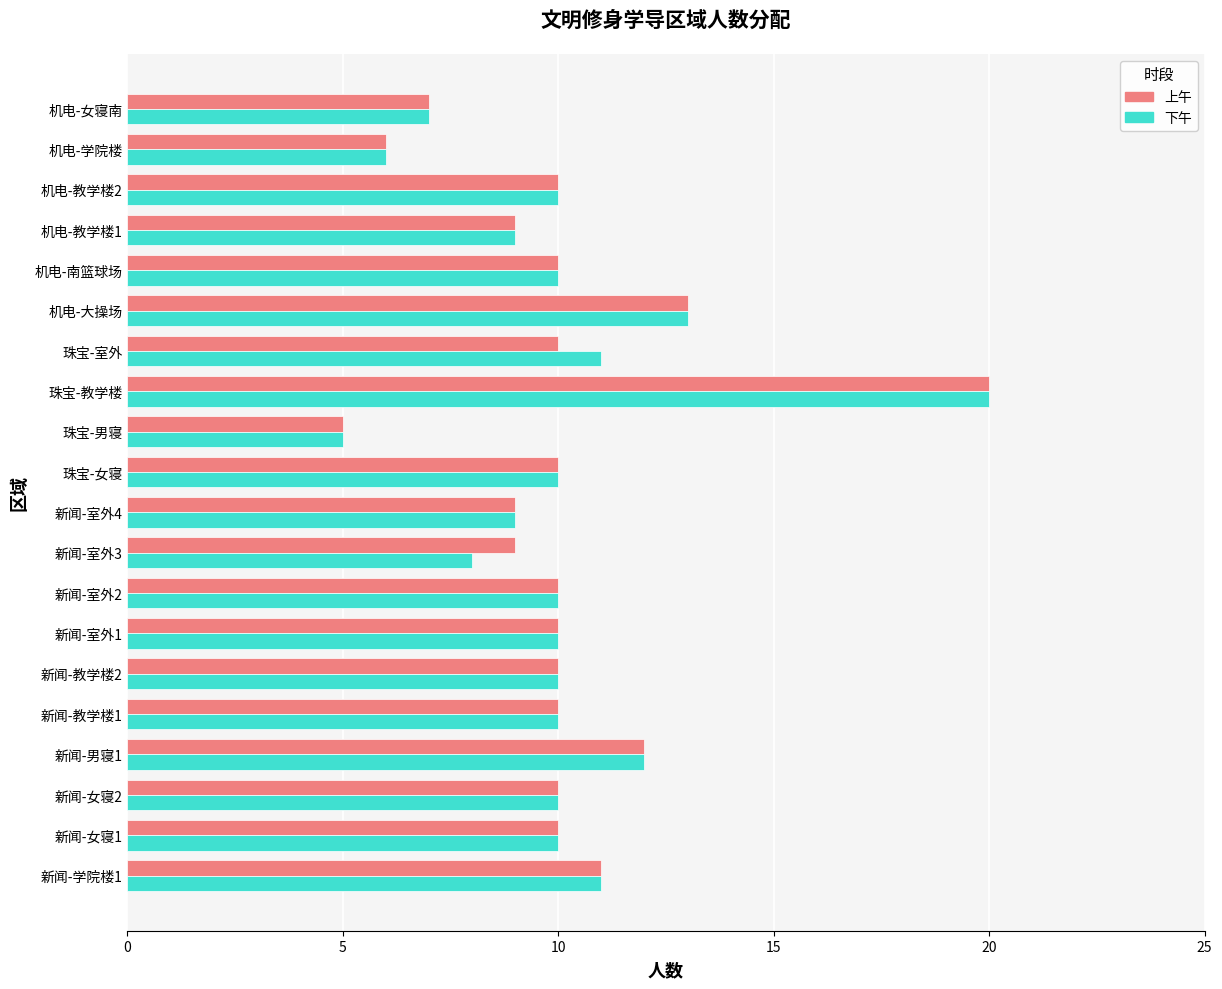

Between 新闻-室外3 and 机电-大操场, which series saw the biggest shift?

下午